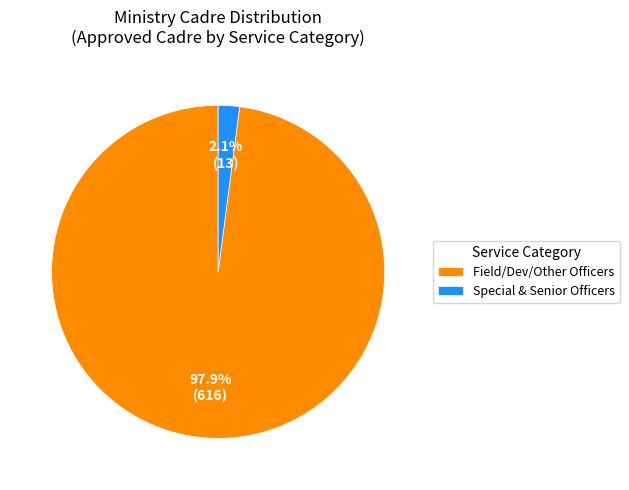

Which category accounts for the majority?

Field/Dev/Other Officers